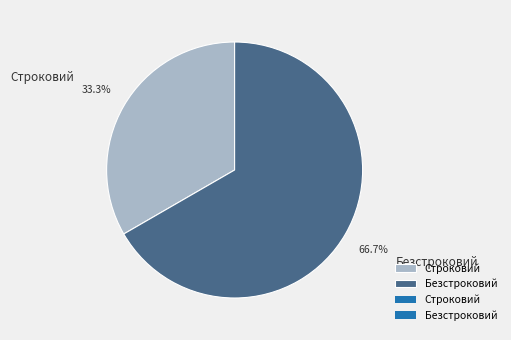

Between Безстроковий and Строковий, which is larger?

Безстроковий